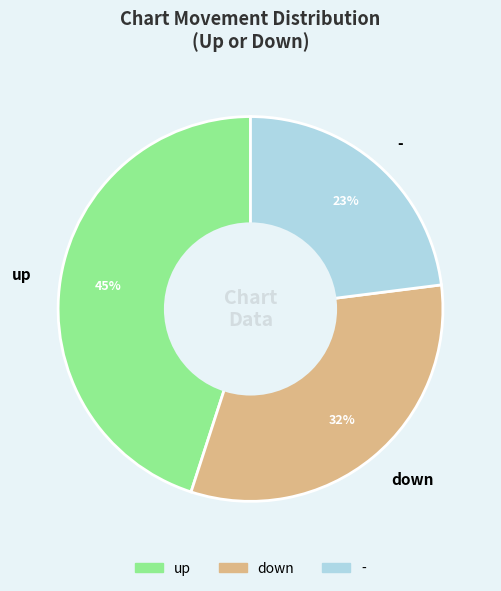

Count the number of slices in the pie.

3